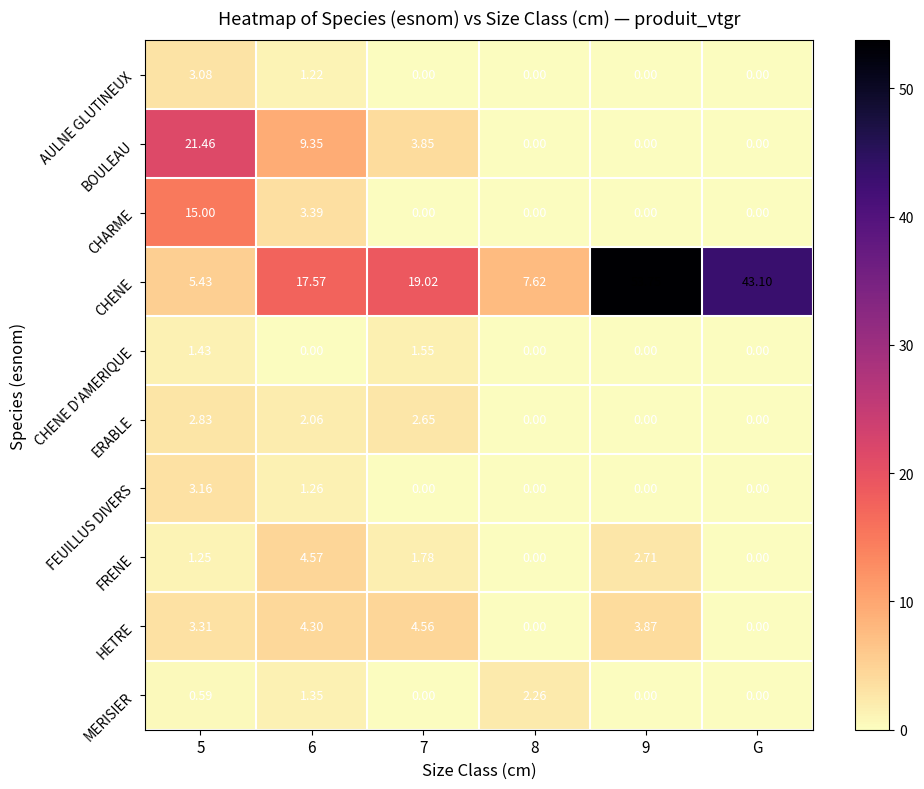

What is the maximum value shown in the chart?

53.8